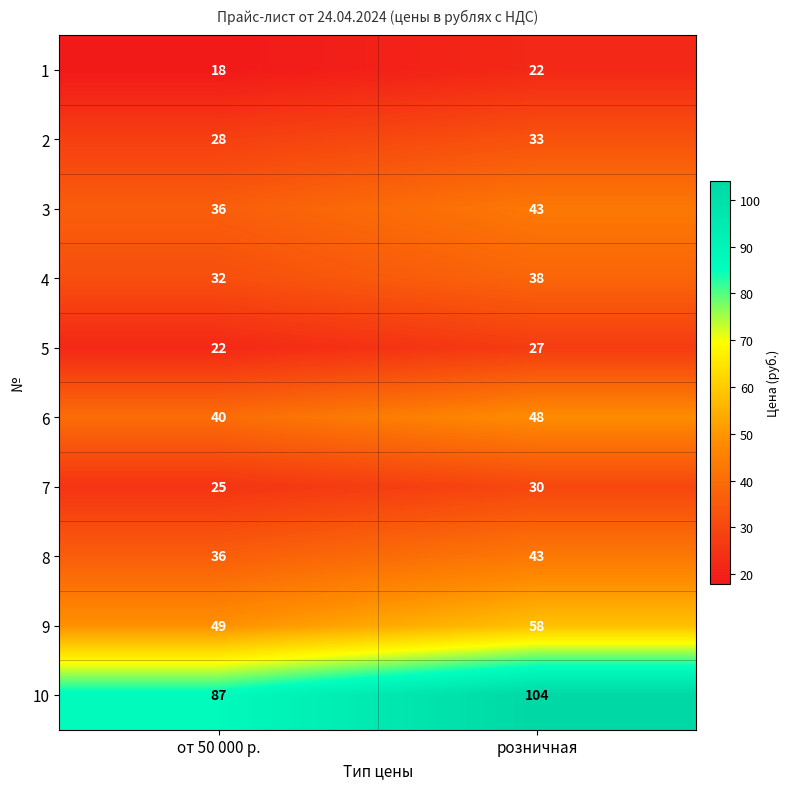

Reading left to right, what are all the values shown in this chart?

1: 18	22
2: 28	33
3: 36	43
4: 32	38
5: 22	27
6: 40	48
7: 25	30
8: 36	43
9: 49	58
10: 87	104